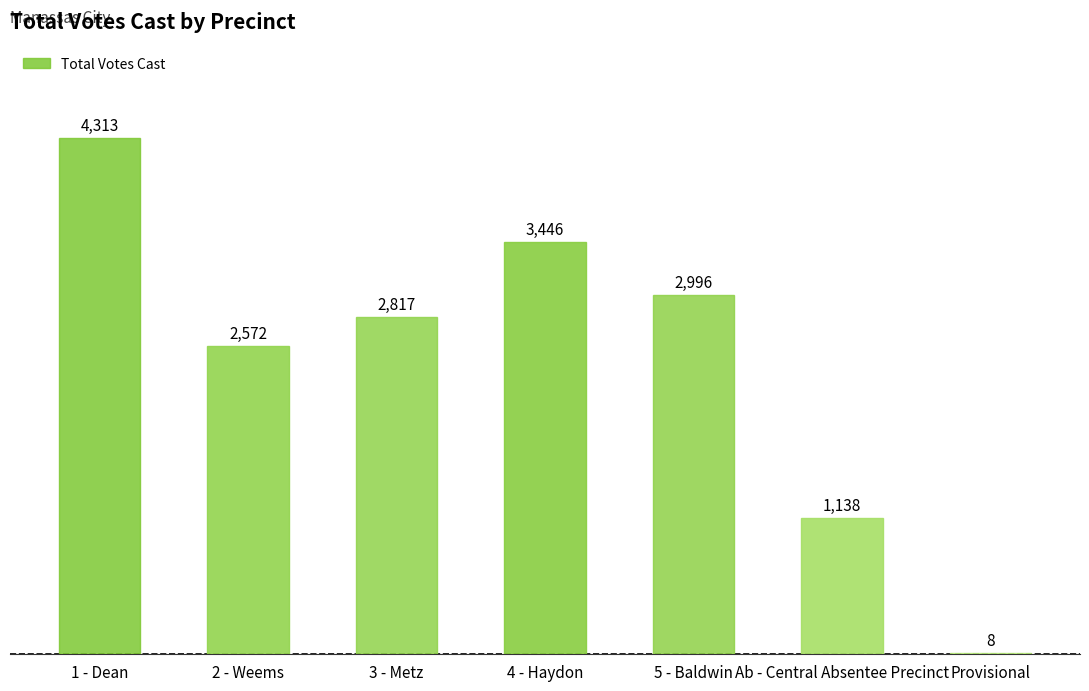

At which label does the data first exceed 2817?

1 - Dean